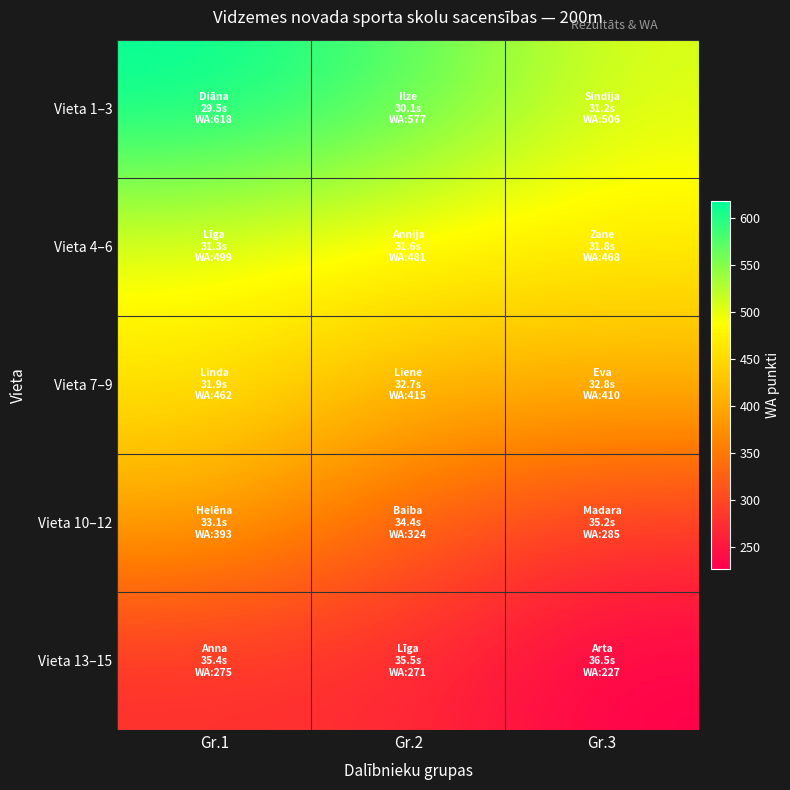

How many data points does each series have?

3